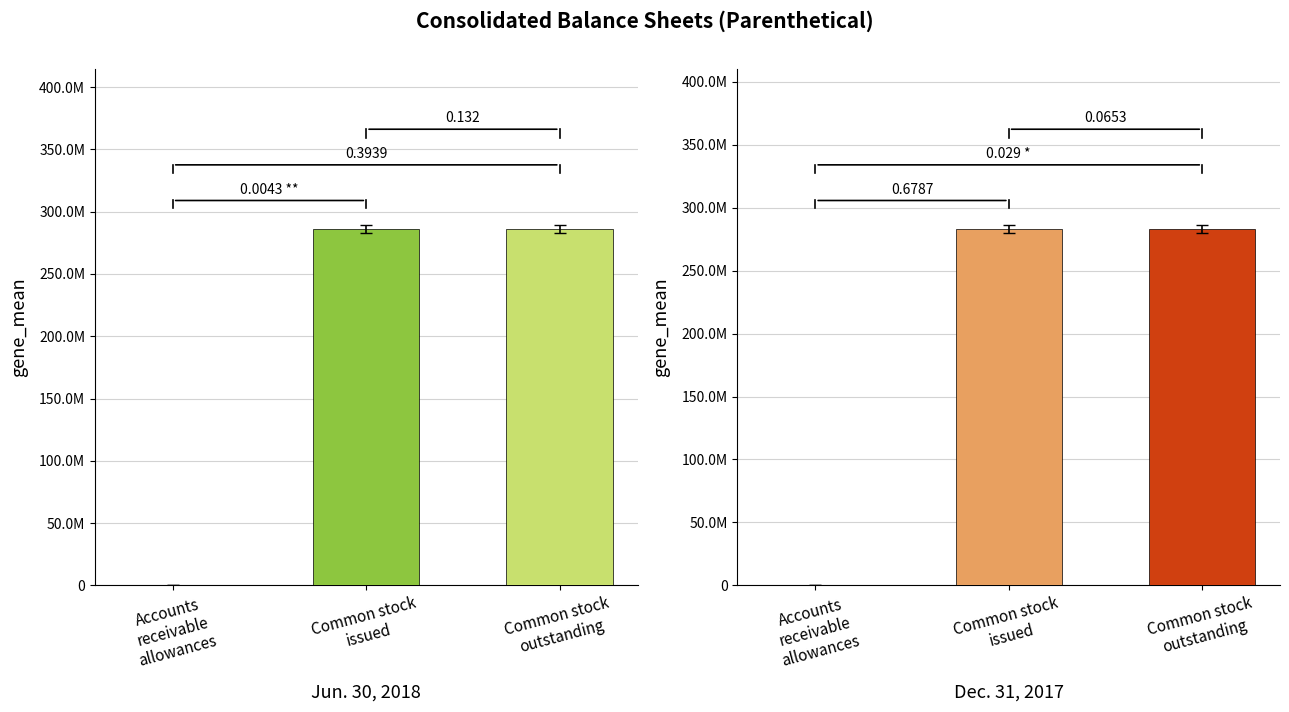

What is the total value across all series at Accounts receivable allowances?

95375